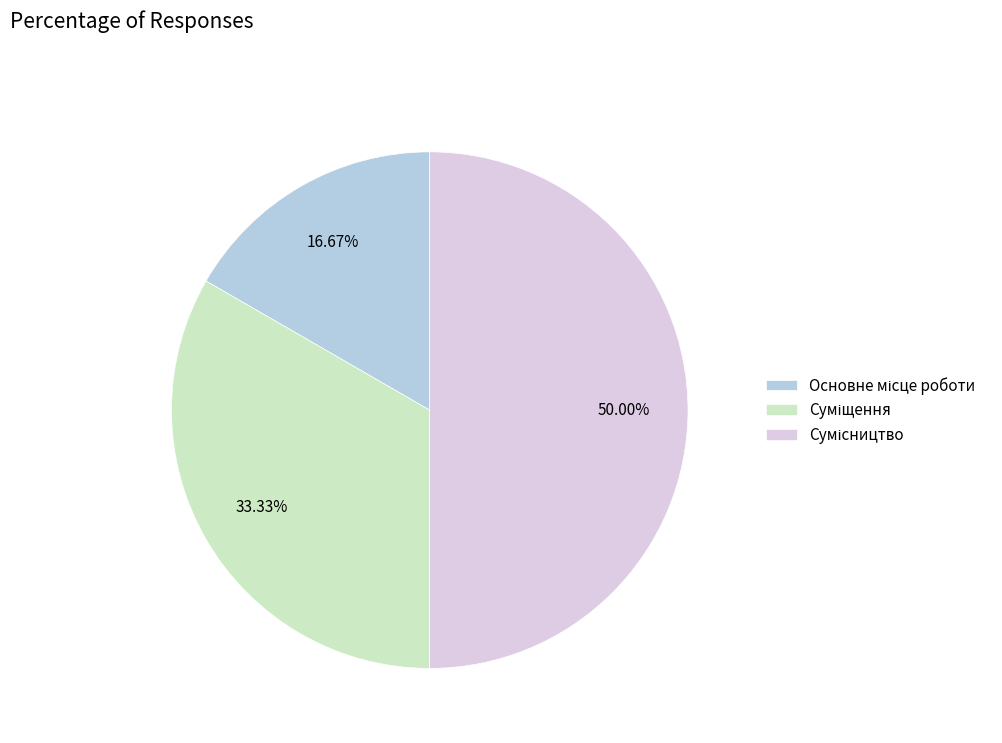

What percentage is the Суміщення slice, to the nearest percent?

33%